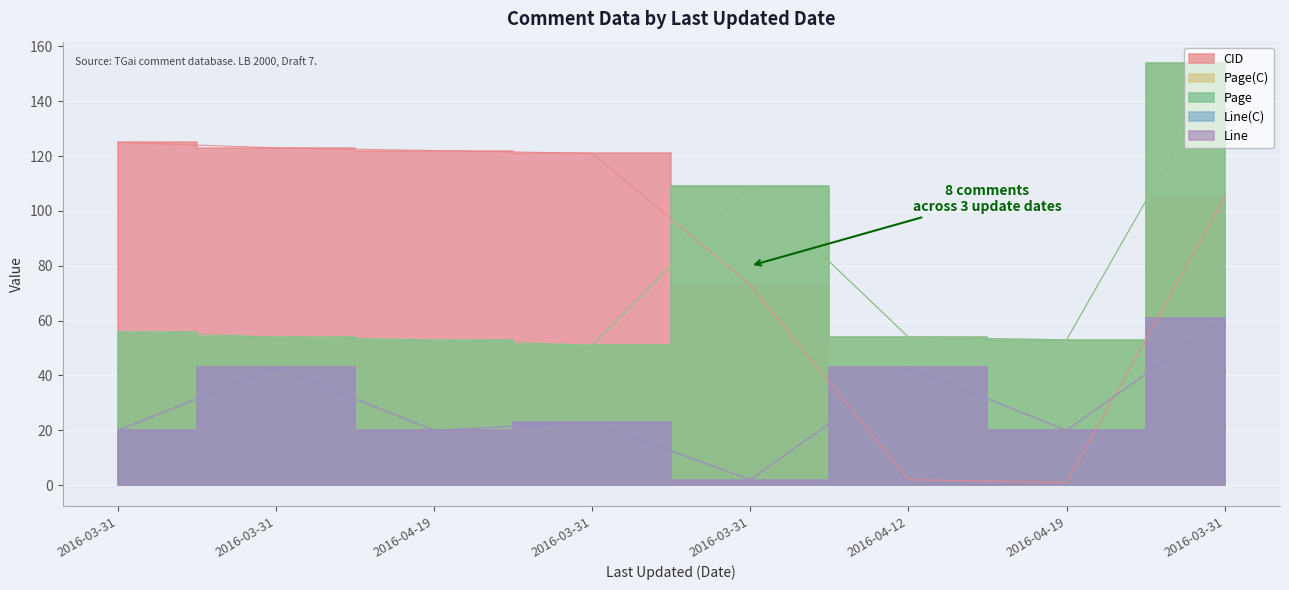

True or false: Page(C) and Line intersect in this chart.

False